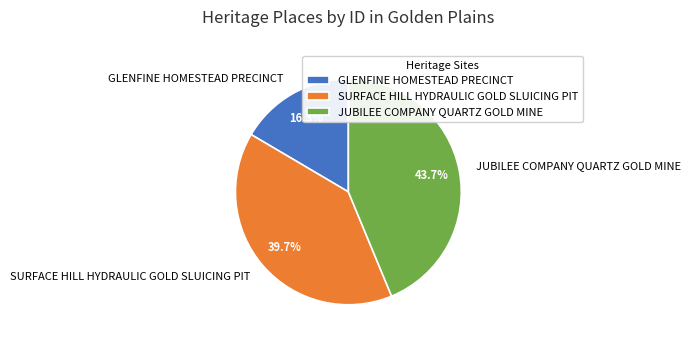

What is the ratio of the value at SURFACE HILL HYDRAULIC GOLD SLUICING PIT to the value at JUBILEE COMPANY QUARTZ GOLD MINE?

0.9